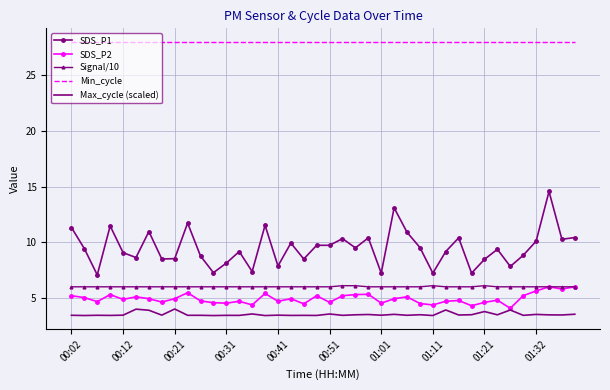

True or false: Signal/10 and Min_cycle cross at least once.

False